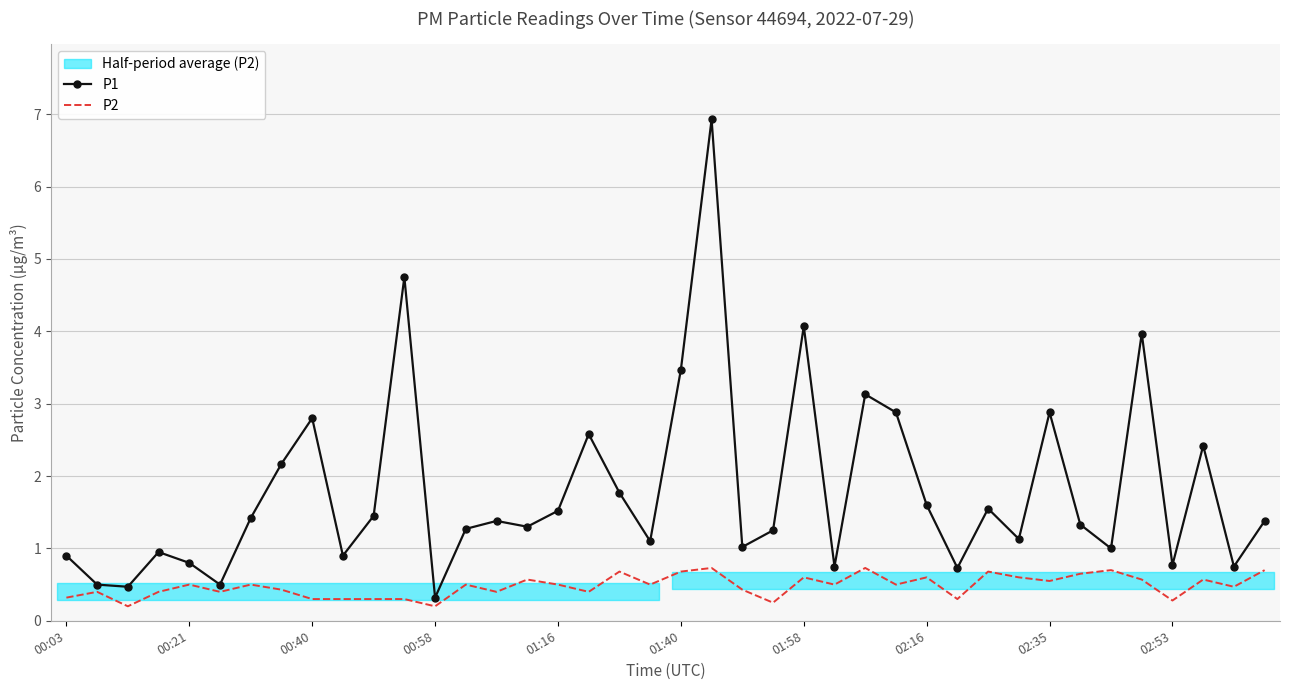

What is the difference between the maximum and minimum values in the P1 series?

6.6